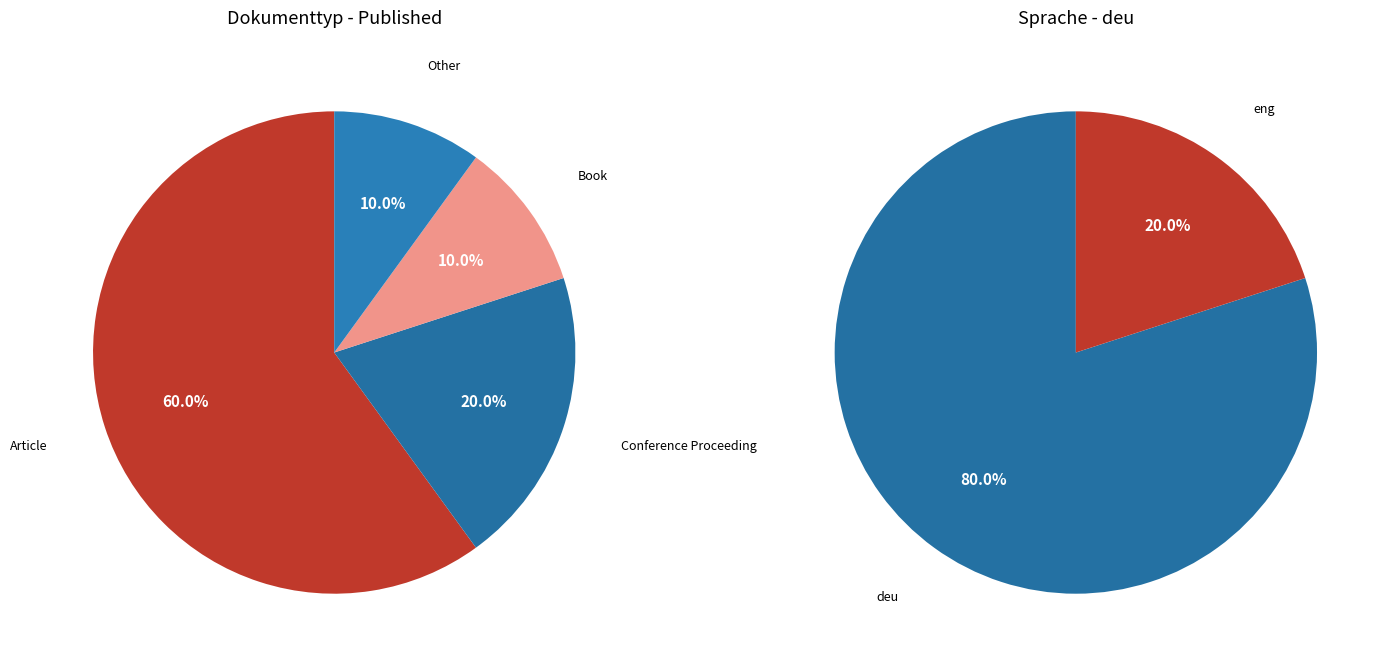

What percentage do Other and Book together represent?

20.0%